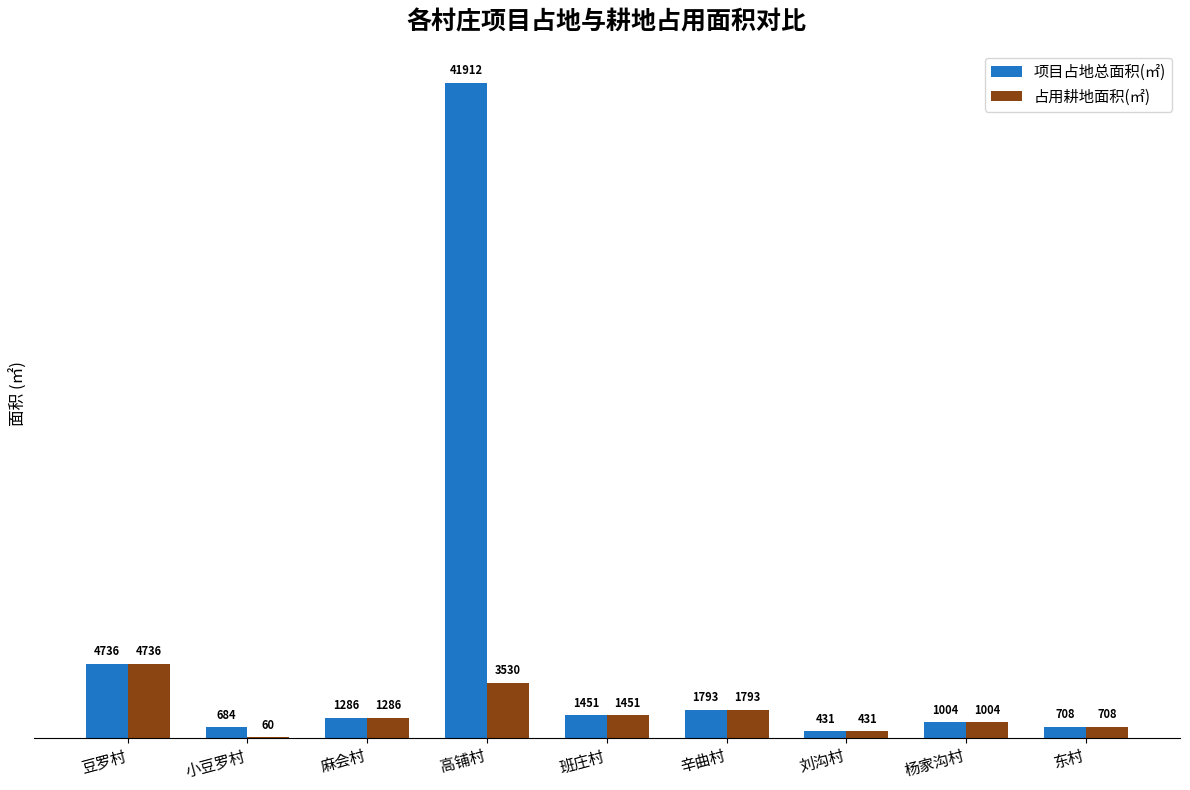

At which label does 占用耕地面积(㎡) reach its peak?

豆罗村